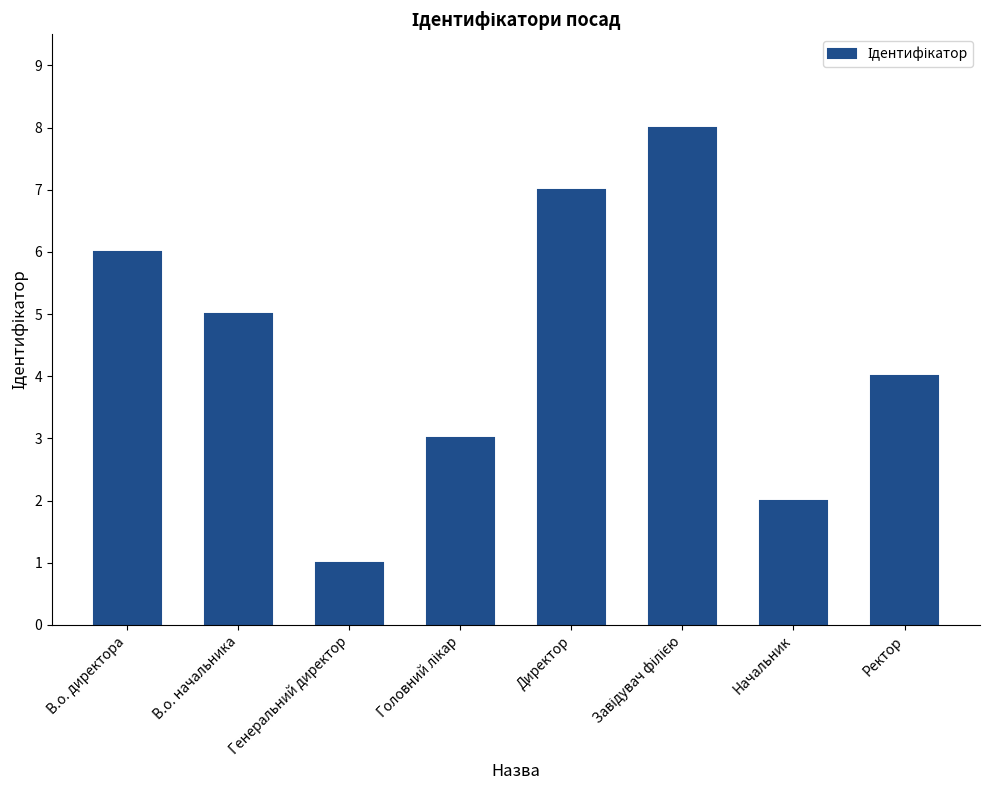

Is it true that the value at Начальник is 0?

False